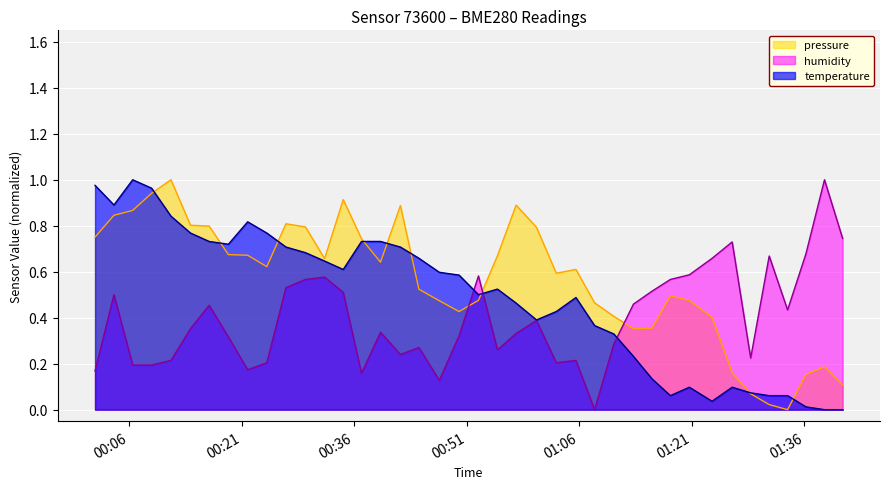

How many lines are shown in the chart?

3